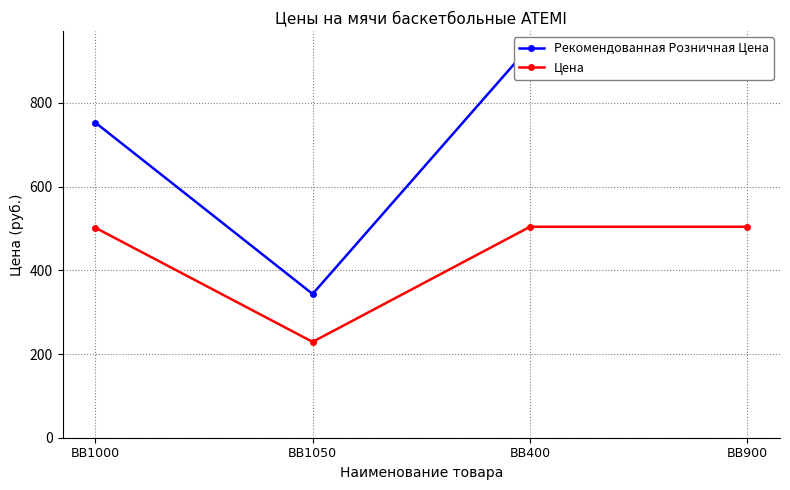

True or false: Цена and Рекомендованная Розничная Цена cross at least once.

False